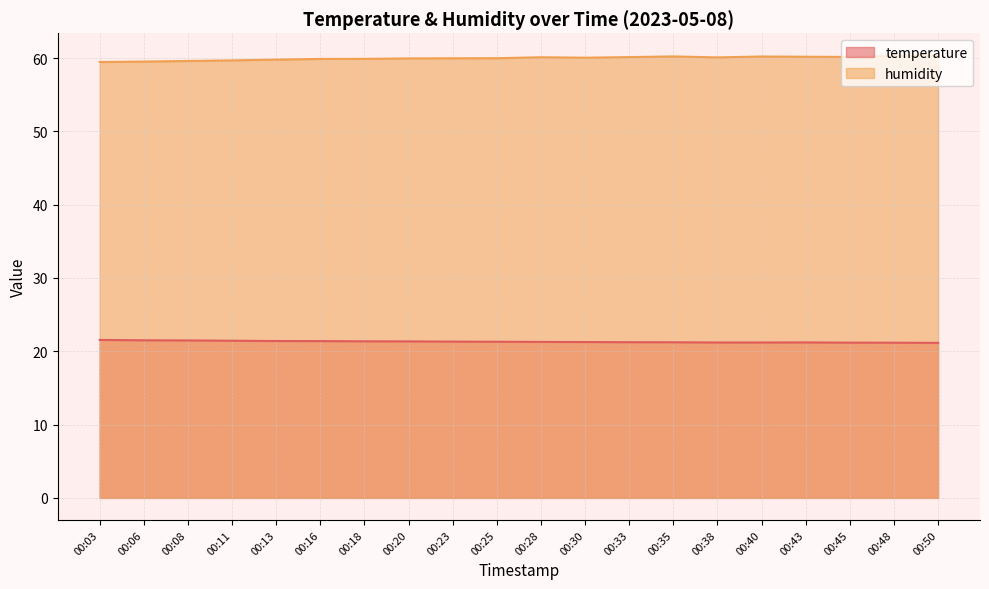

True or false: humidity and temperature cross at least once.

False